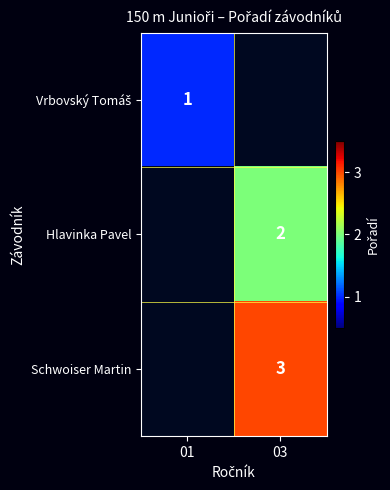

The Hlavinka Pavel series shows 2 at 03. True or false?

True